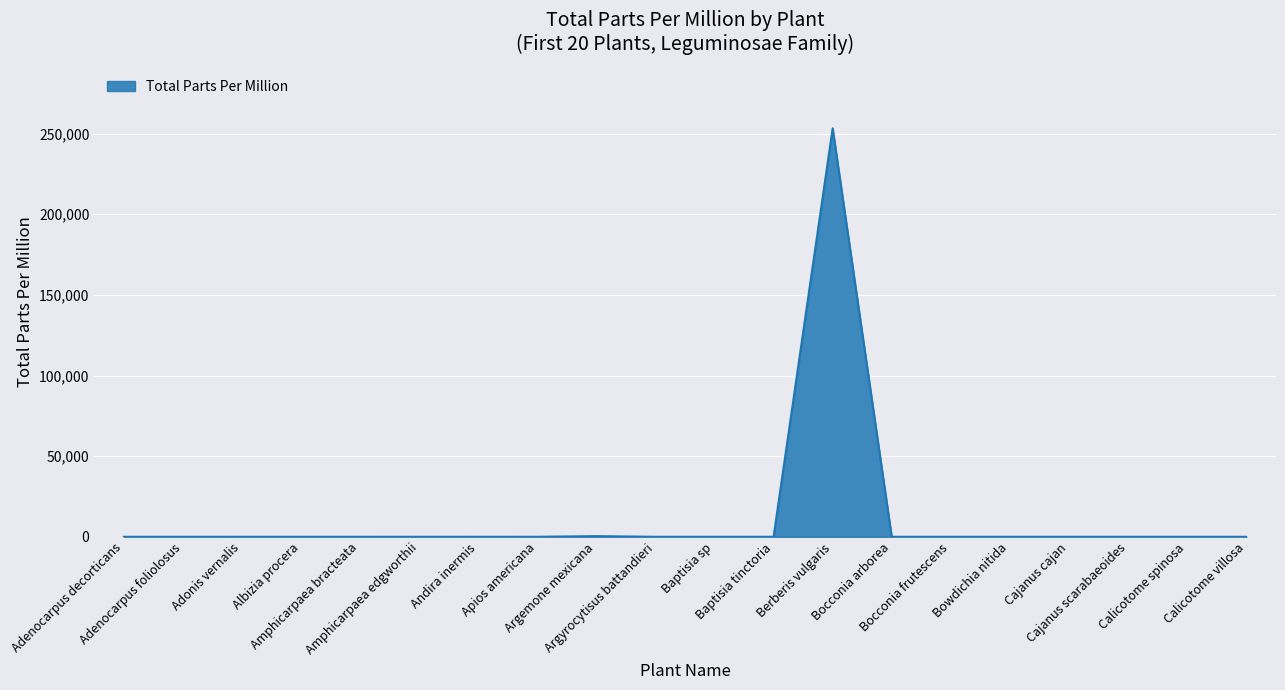

The chart shows a value of -107782 at Adenocarpus foliolosus. True or false?

False